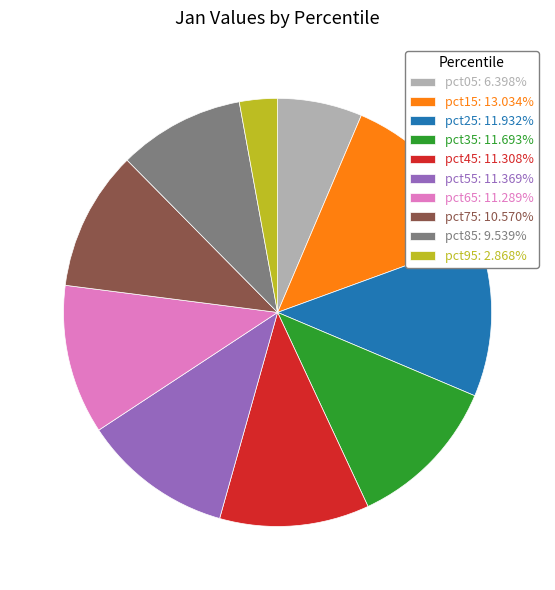

Combined, do pct45: 11.308% and pct25: 11.932% account for over 50%?

No